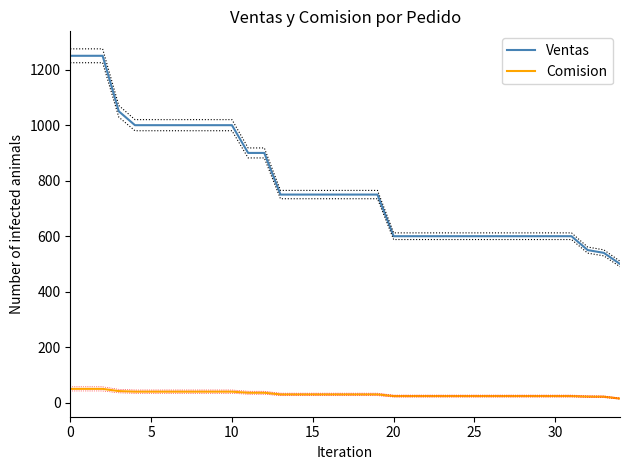

True or false: Ventas and Comision cross at least once.

False